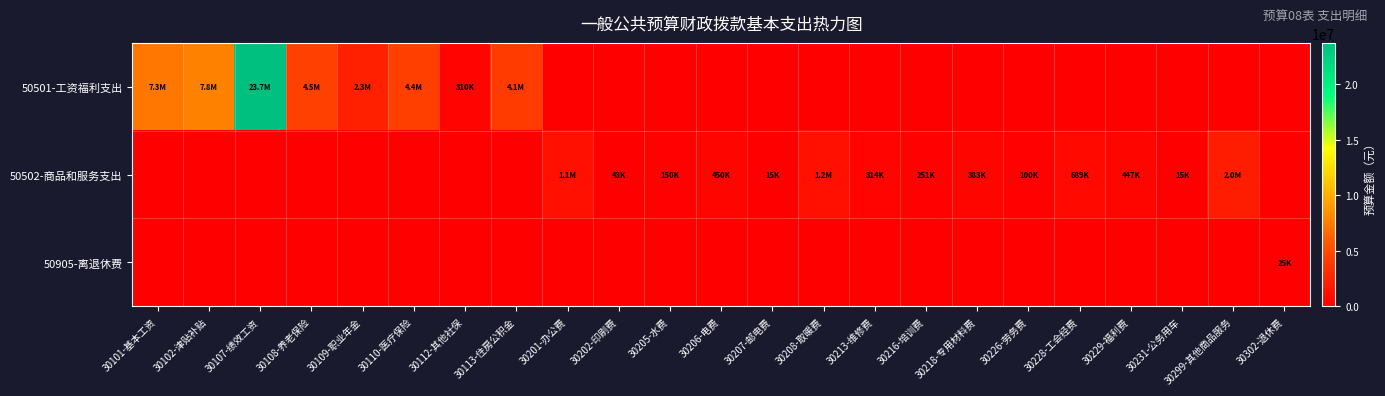

Reading right to left, extract all data points from this chart.

50501-工资福利支出: 30302-退休费=0.0	30299-其他商品服务=0.0	30231-公务用车=0.0	30229-福利费=0.0	30228-工会经费=0.0	30226-劳务费=0.0	30218-专用材料费=0.0	30216-培训费=0.0	30213-维修费=0.0	30208-取暖费=0.0	30207-邮电费=0.0	30206-电费=0.0	30205-水费=0.0	30202-印刷费=0.0	30201-办公费=0.0	30113-住房公积金=4134437.6	30112-其他社保=310082.8	30110-医疗保险=4410066.8	30109-职业年金=2268817.0	30108-养老保险=4537633.9	30107-绩效工资=23733336.0	30102-津贴补贴=7755060.0	30101-基本工资=7259556.0
50502-商品和服务支出: 30302-退休费=0.0	30299-其他商品服务=2048403.0	30231-公务用车=15400.0	30229-福利费=447480.0	30228-工会经费=689072.9	30226-劳务费=100000.0	30218-专用材料费=383185.0	30216-培训费=251300.0	30213-维修费=313700.0	30208-取暖费=1153800.0	30207-邮电费=15000.0	30206-电费=450000.0	30205-水费=150000.0	30202-印刷费=43000.0	30201-办公费=1114200.0	30113-住房公积金=0.0	30112-其他社保=0.0	30110-医疗保险=0.0	30109-职业年金=0.0	30108-养老保险=0.0	30107-绩效工资=0.0	30102-津贴补贴=0.0	30101-基本工资=0.0
50905-离退休费: 30302-退休费=24780.0	30299-其他商品服务=0.0	30231-公务用车=0.0	30229-福利费=0.0	30228-工会经费=0.0	30226-劳务费=0.0	30218-专用材料费=0.0	30216-培训费=0.0	30213-维修费=0.0	30208-取暖费=0.0	30207-邮电费=0.0	30206-电费=0.0	30205-水费=0.0	30202-印刷费=0.0	30201-办公费=0.0	30113-住房公积金=0.0	30112-其他社保=0.0	30110-医疗保险=0.0	30109-职业年金=0.0	30108-养老保险=0.0	30107-绩效工资=0.0	30102-津贴补贴=0.0	30101-基本工资=0.0